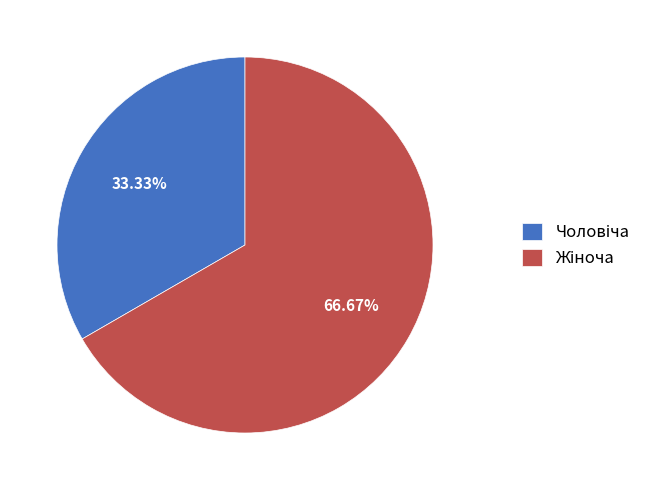

Is it true that Чоловіча is 47% of the pie?

False